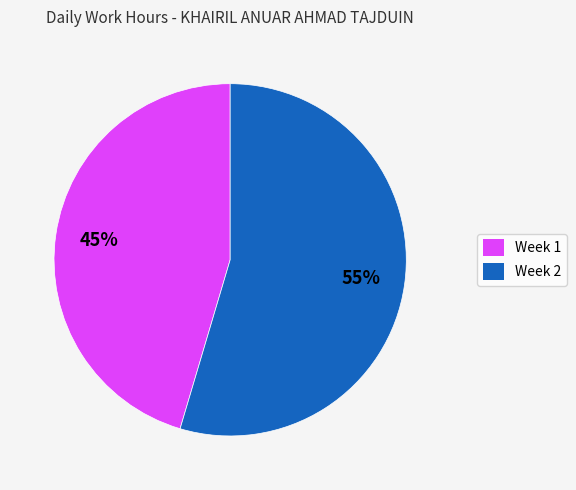

Which slice is the smallest?

Week 1